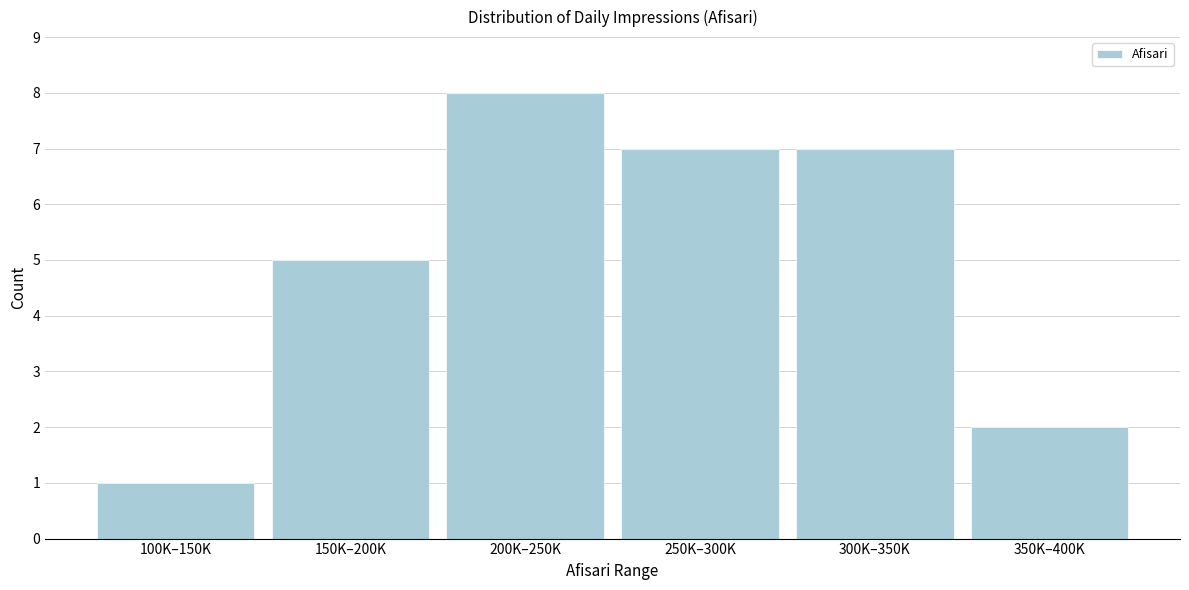

Reading left to right, extract all data points from this chart.

100K–150K=1	150K–200K=5	200K–250K=8	250K–300K=7	300K–350K=7	350K–400K=2